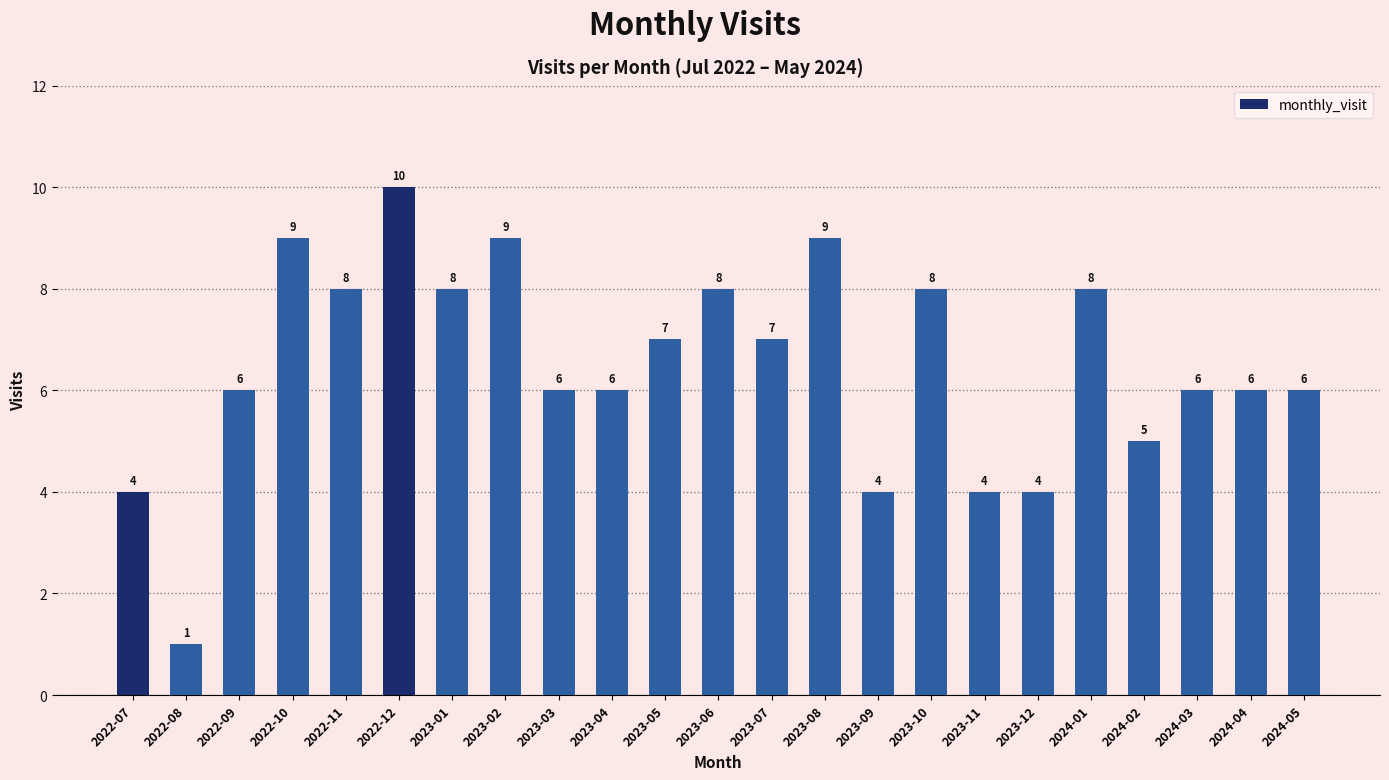

What is the ratio of the value at 2024-03 to the value at 2023-09?

1.5